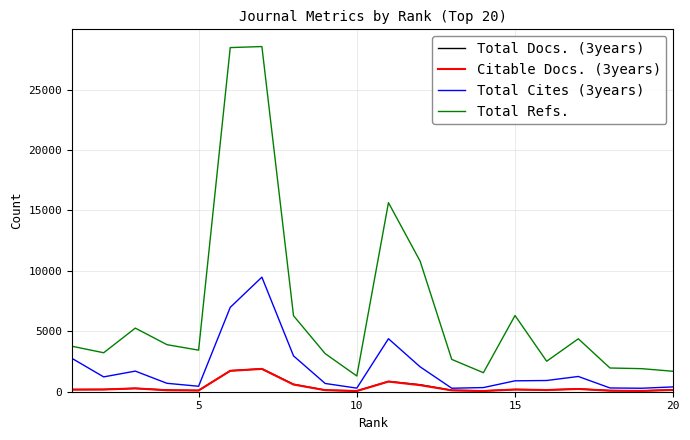

What is the maximum value for Total Cites (3years)?

9478